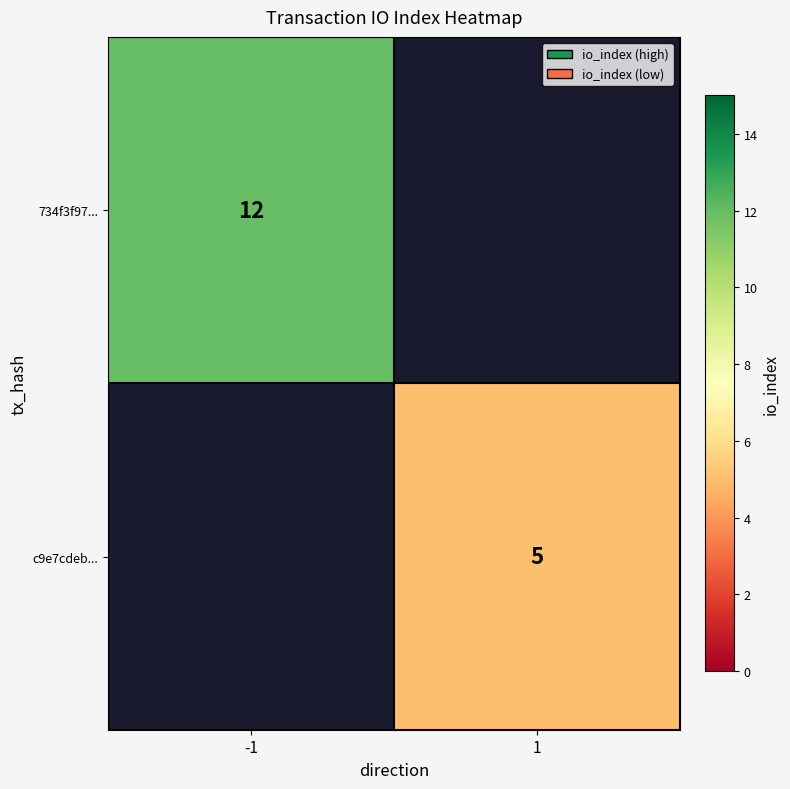

At how many categories does at least one series exceed 3?

2